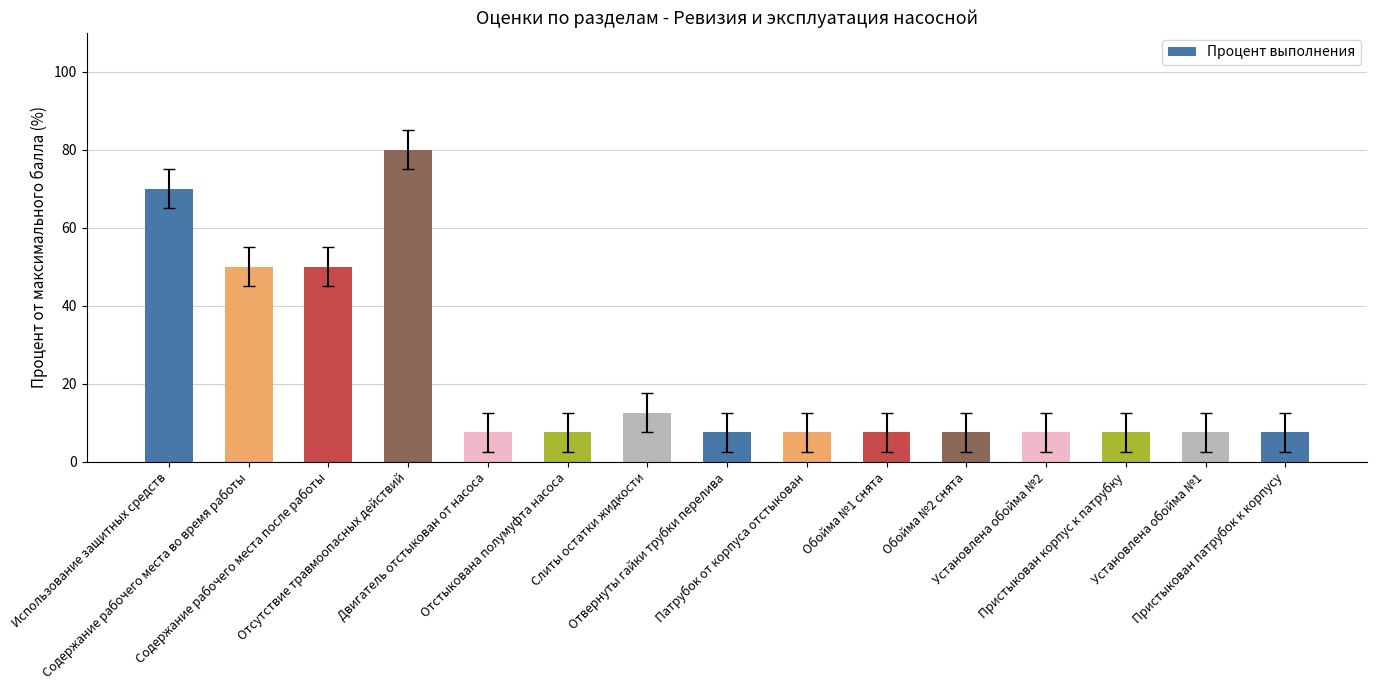

What is the value of the 6th bar from the left?

7.5